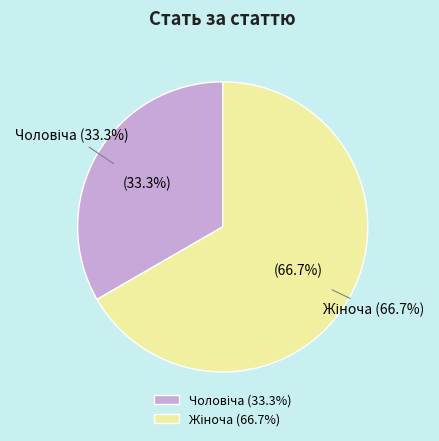

Which slice is the largest?

Жіноча